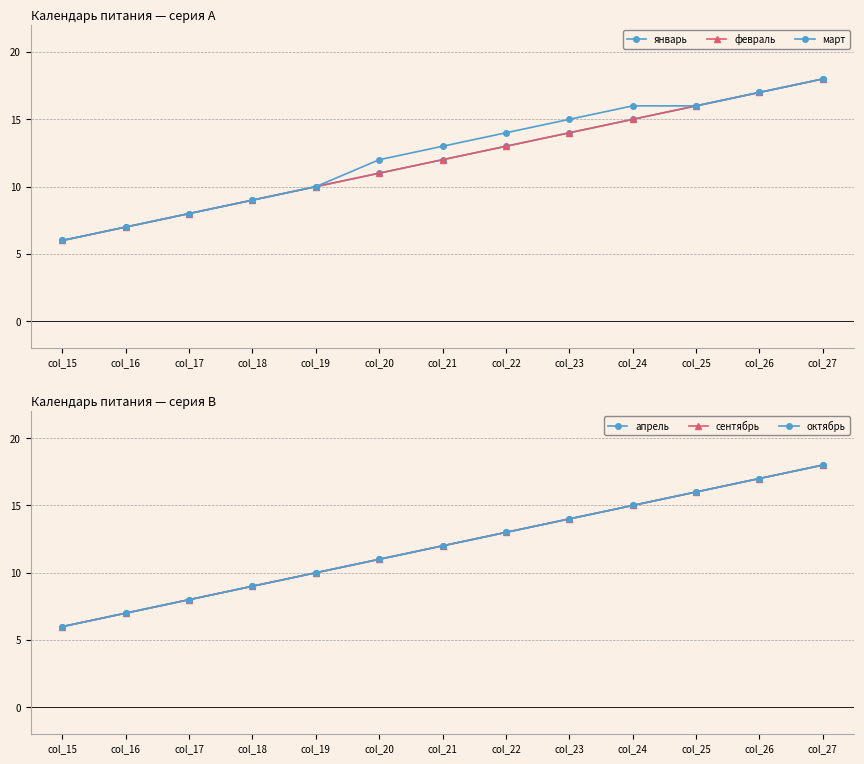

What is the maximum value shown in the chart?

18